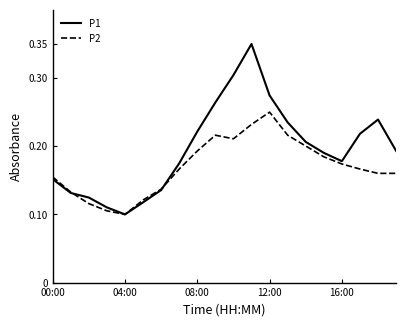

Rank the series by their average value, from lowest to highest.

P2, P1